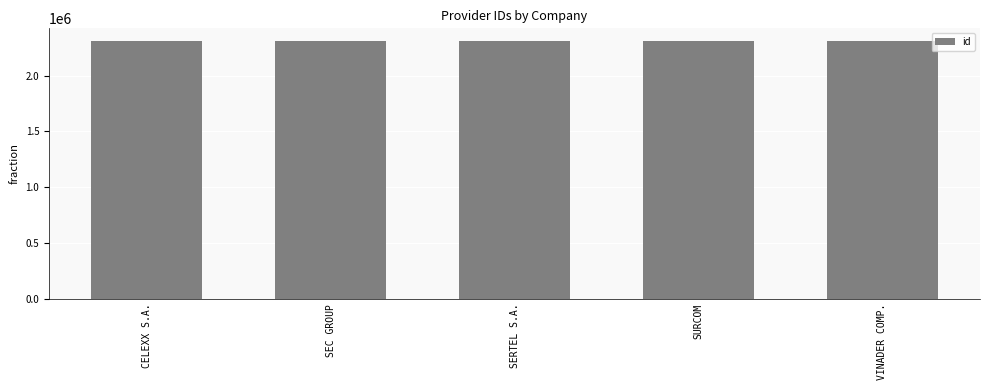

The chart shows a value of 470194 at SURCOM. True or false?

False